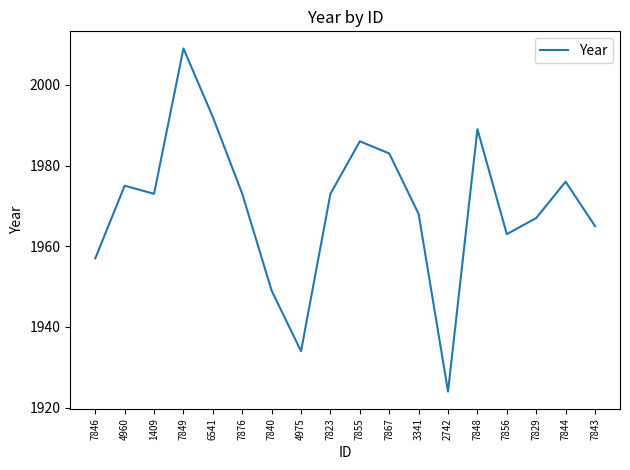

Does the chart have visible grid lines?

No